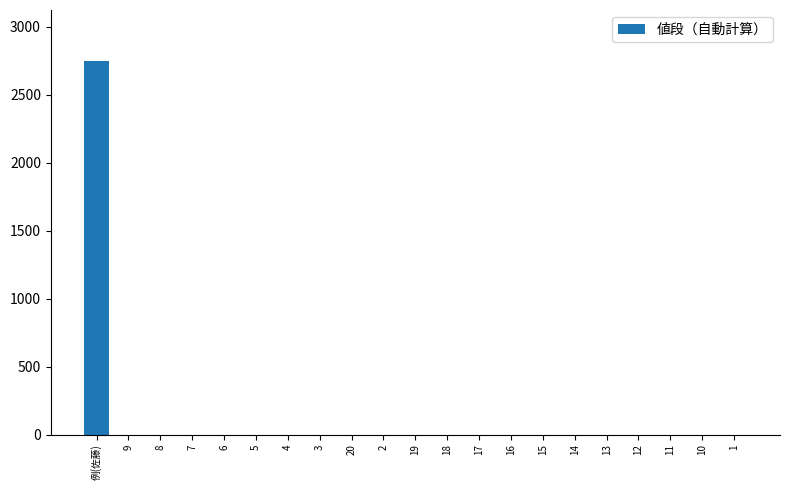

Reading left to right, what are all the values shown in this chart?

2750	0	0	0	0	0	0	0	0	0	0	0	0	0	0	0	0	0	0	0	0